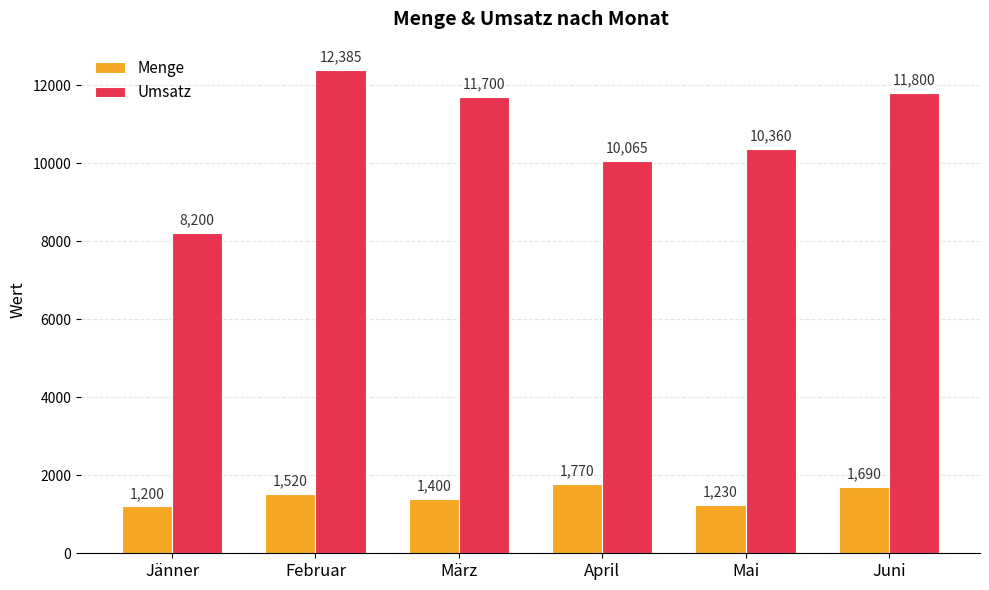

The Umsatz series shows 3297 at April. True or false?

False